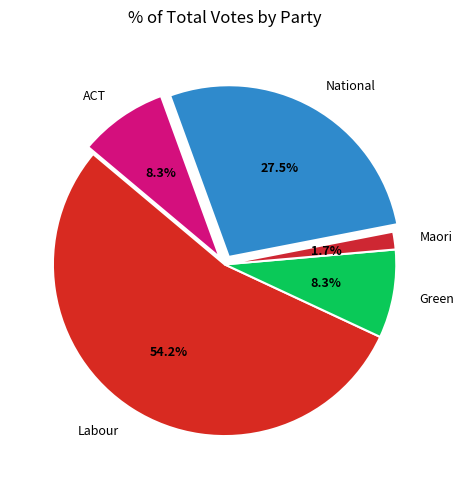

Count the number of slices in the pie.

5